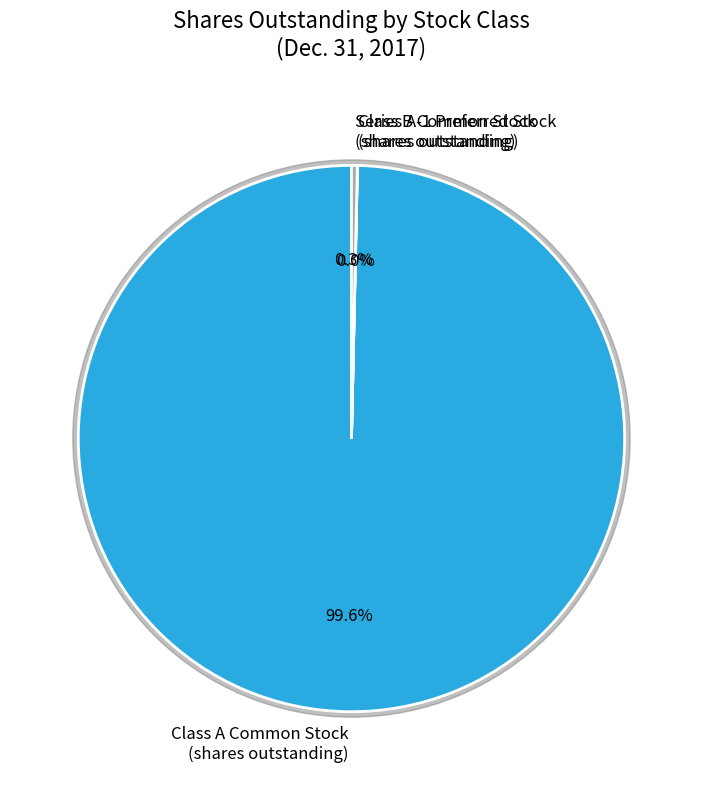

Which slice is the largest?

Class A Common Stock
(shares outstanding)